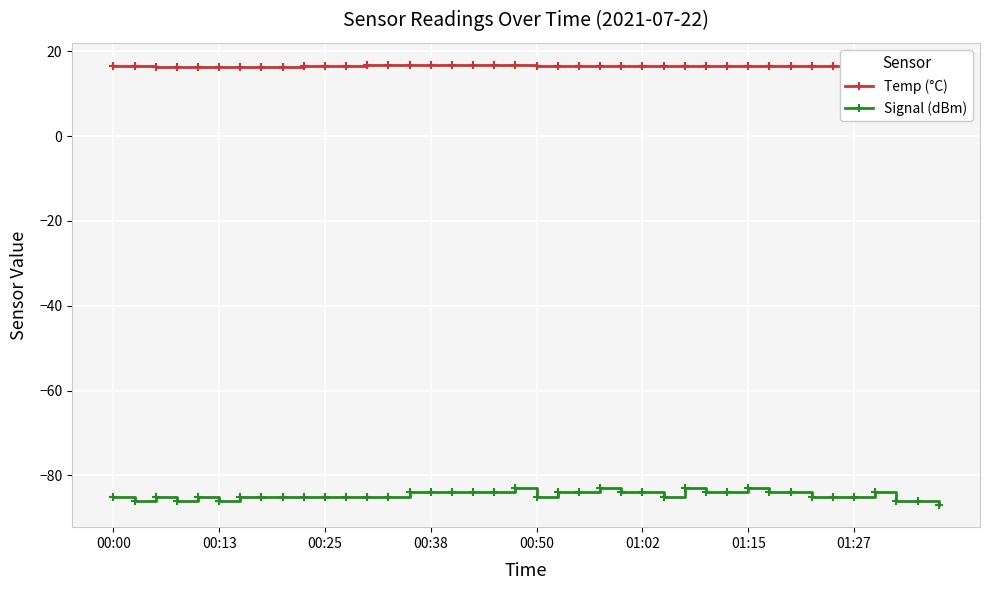

What is the sum of all Signal (dBm) values?

-3385.0